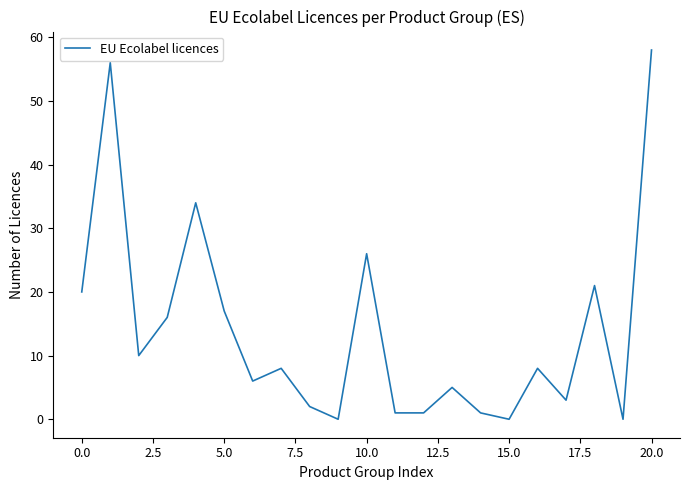

What is the maximum value shown in the chart?

58